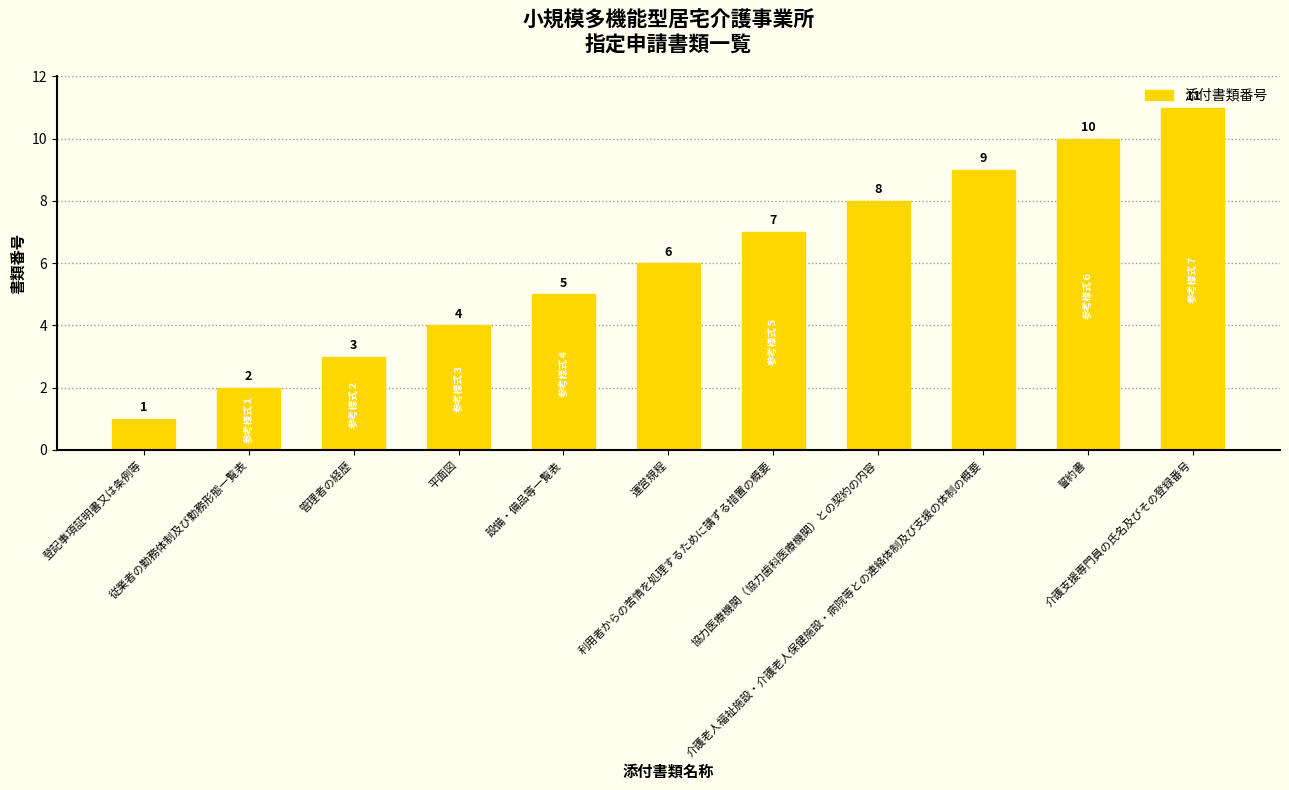

How many data points does each series have?

11